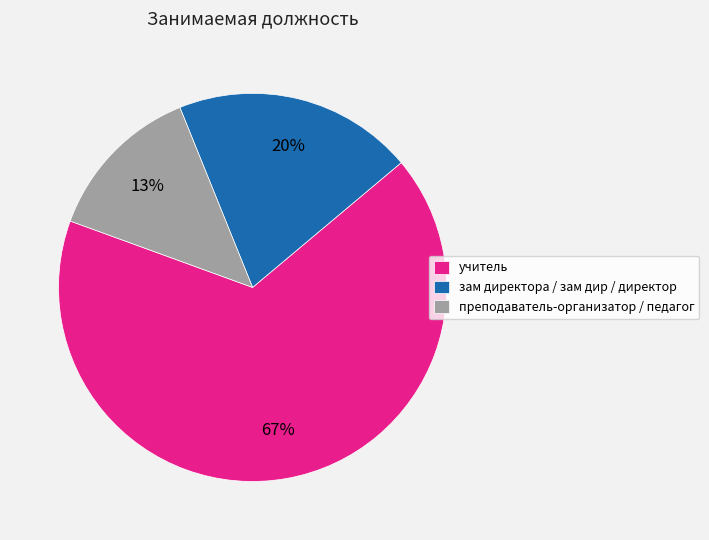

Approximately how many times larger is the value at зам директора / зам дир / директор compared to учитель?

0.3